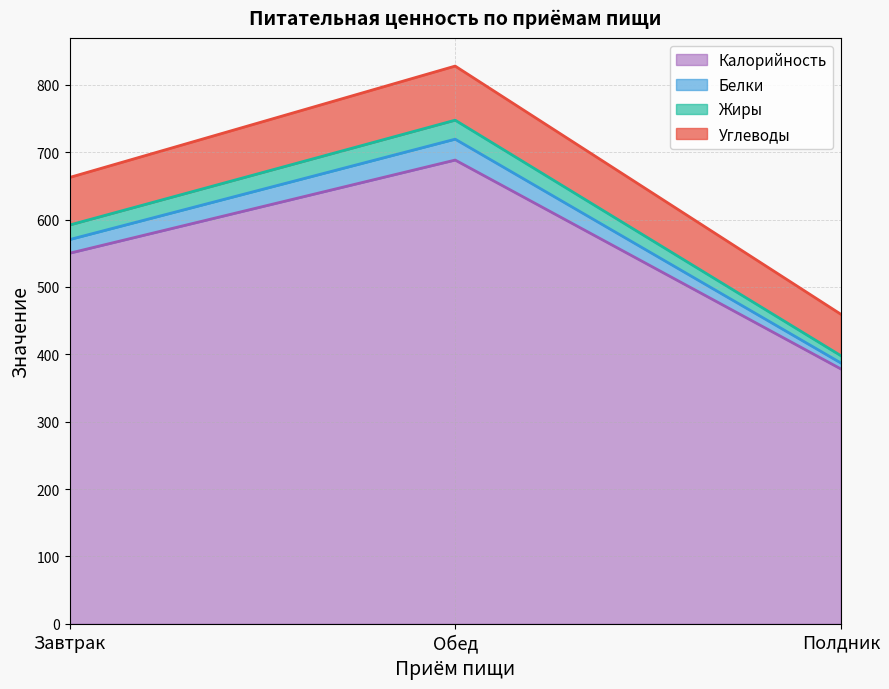

How many values in the Жиры series exceed 591?

2